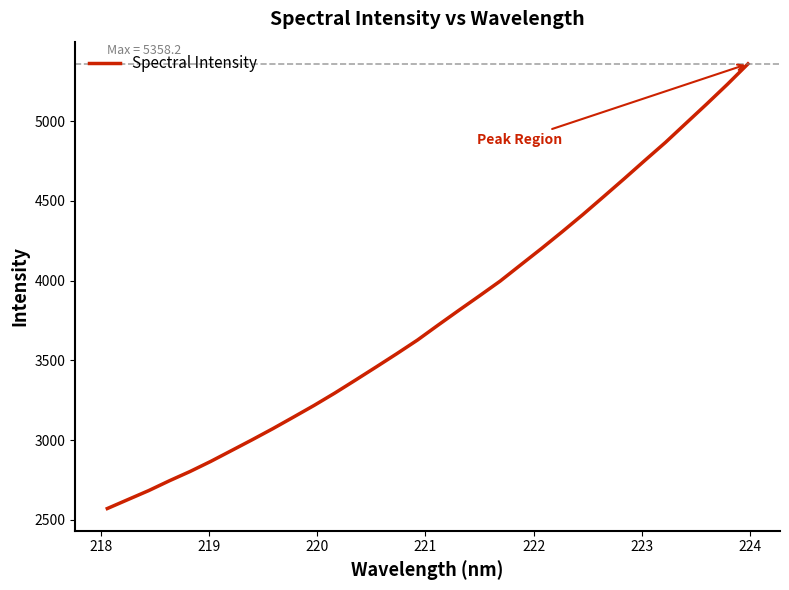

What is the minimum value shown in the chart?

2570.5